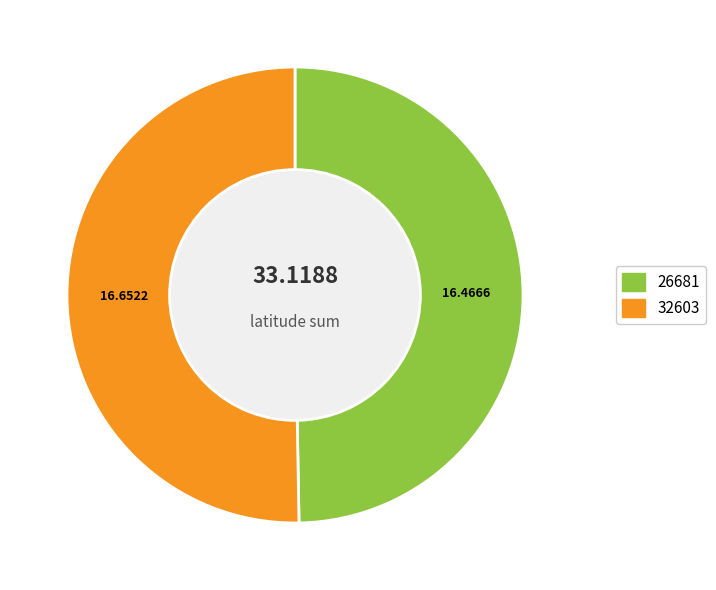

Is the sum of 26681 and 32603 greater than half?

Yes